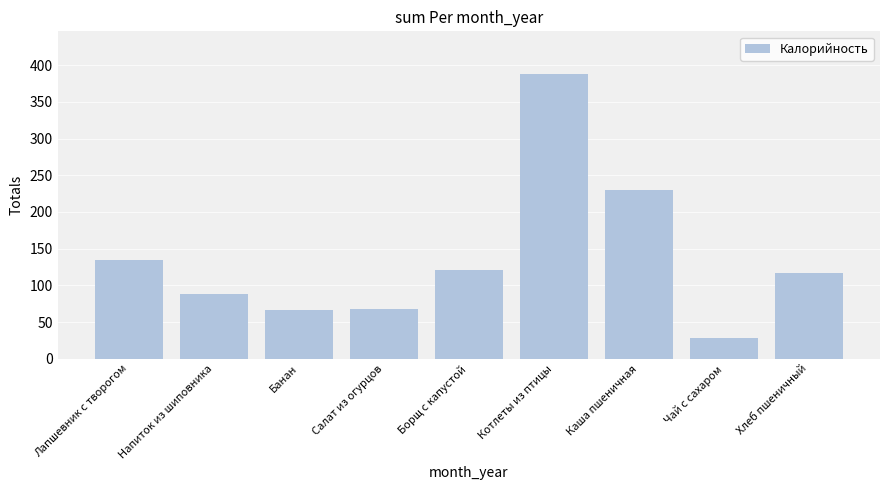

What is the greatest value displayed?

388.0